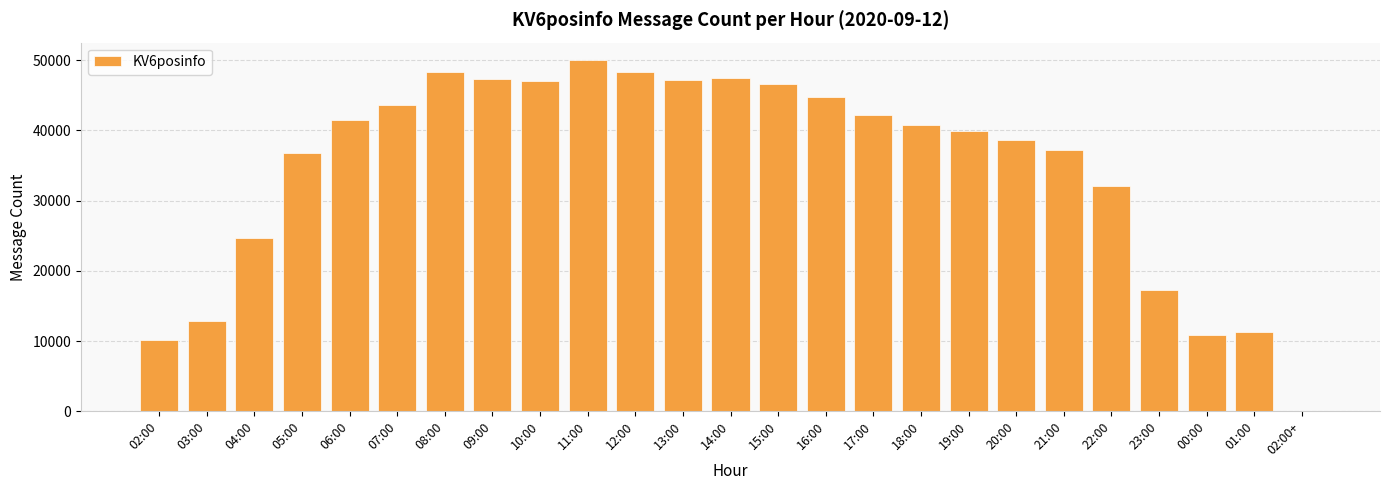

What is the greatest value displayed?

50000